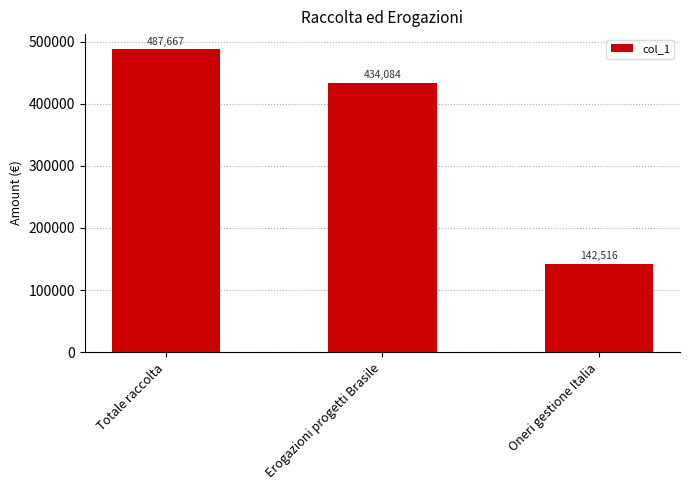

What is the difference between the values at Oneri gestione Italia and Erogazioni progetti Brasile?

291568.0